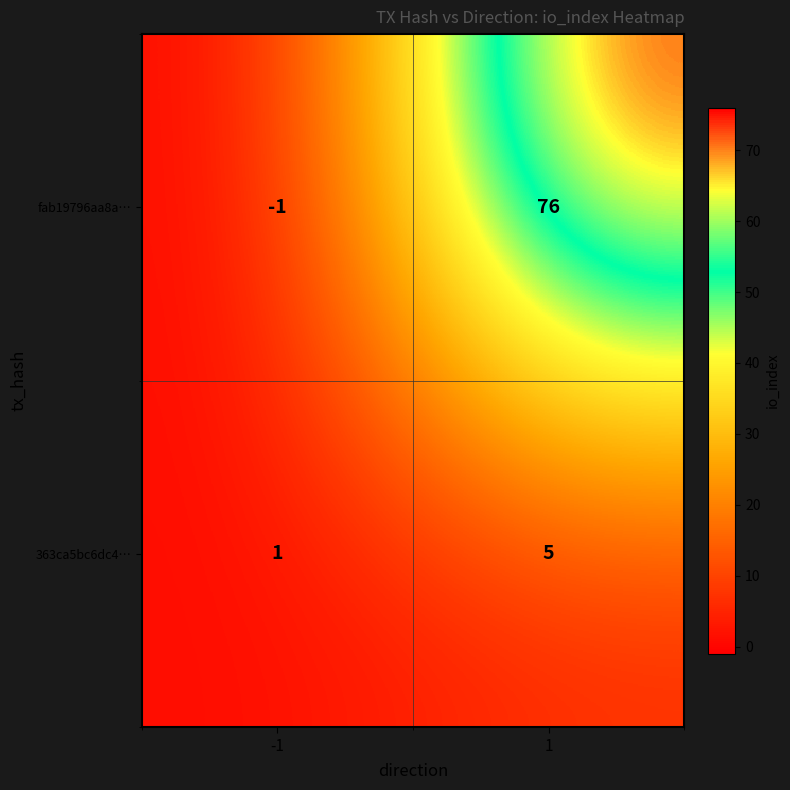

What is the greatest value displayed?

76